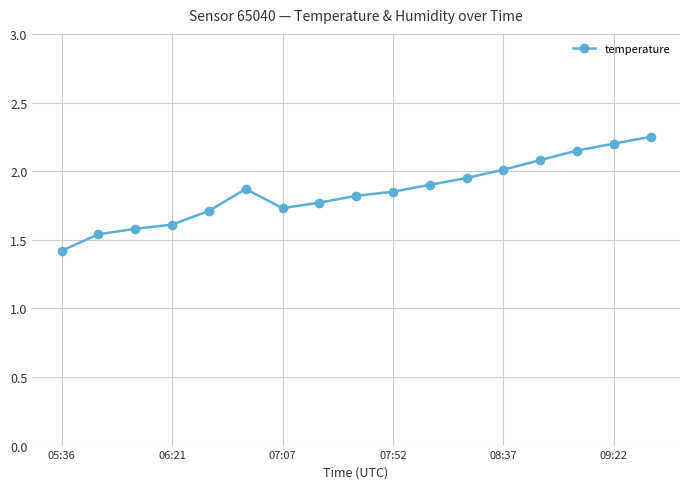

What is the sum of all values?

31.4